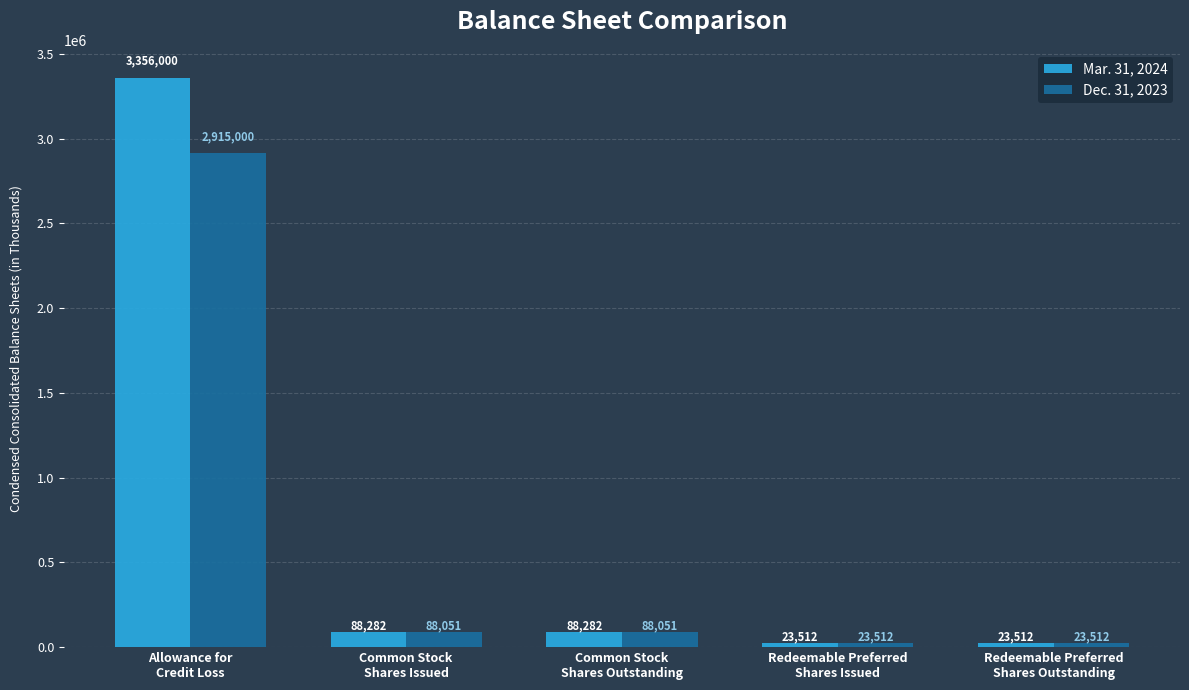

True or false: Mar. 31, 2024 has a value of 23512 at Redeemable Preferred
Shares Issued.

True